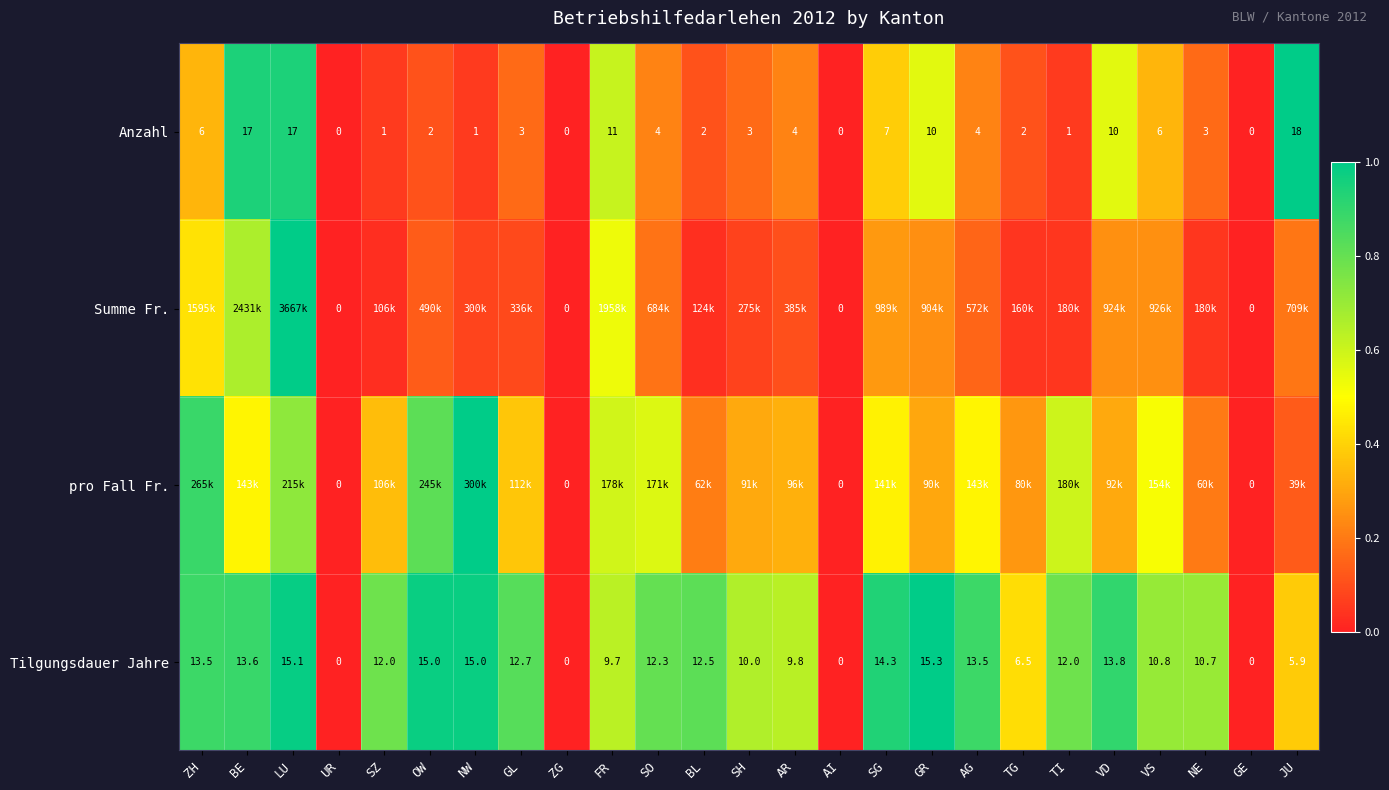

At which category does the chart reach its peak across all series?

JU